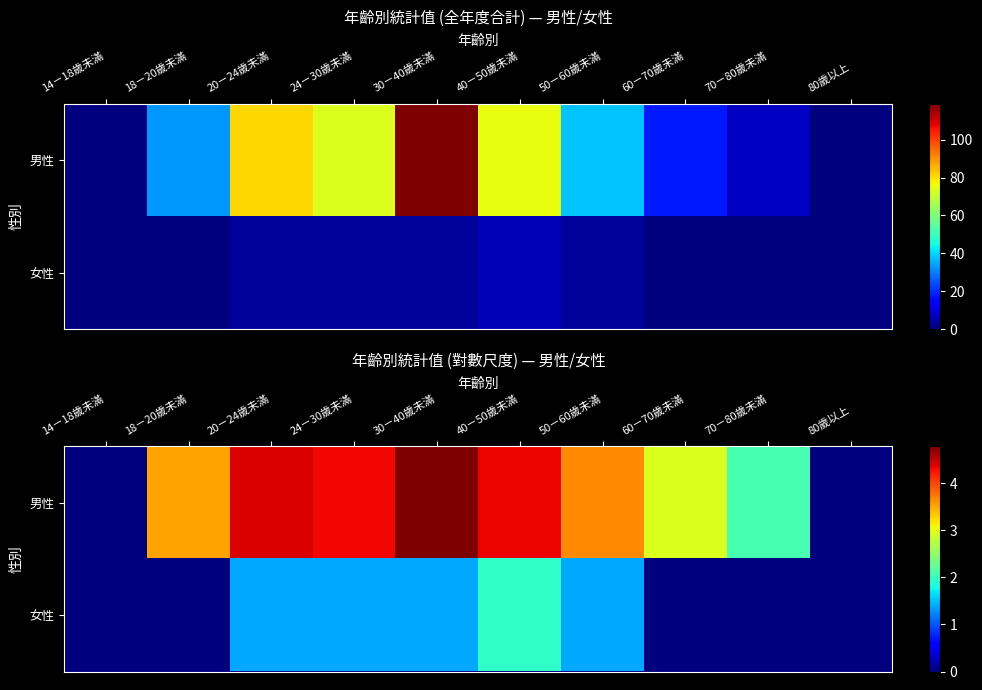

Count the number of categories in the chart.

10